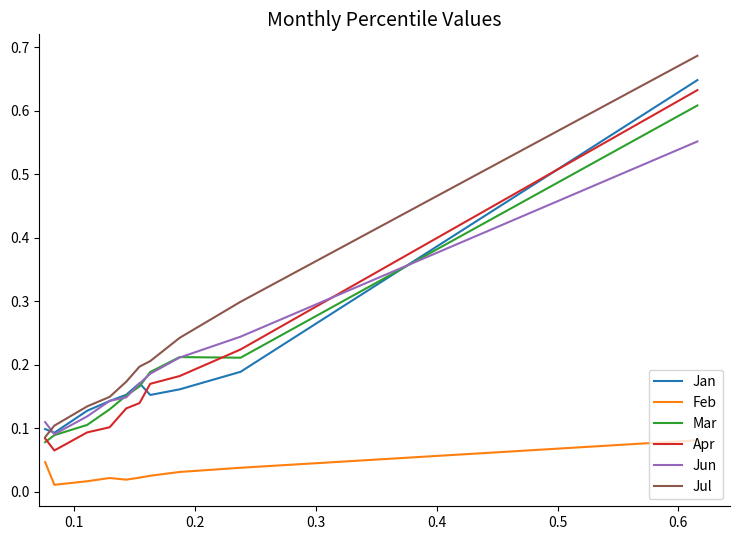

True or false: Jul and Feb cross at least once.

False